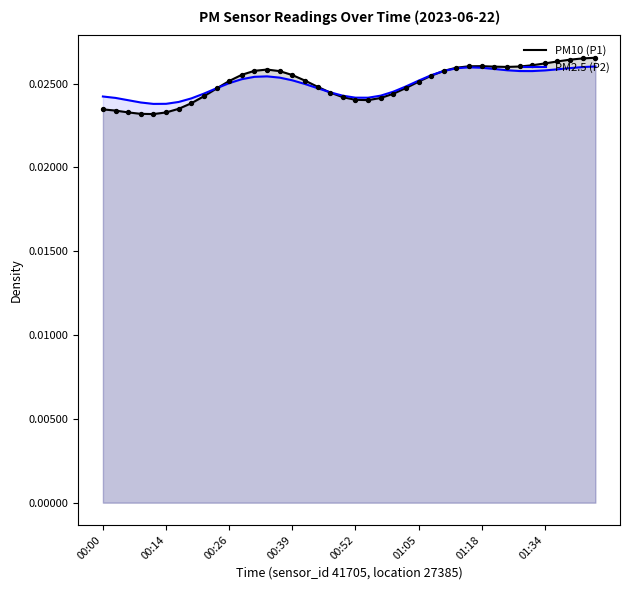

Is the value of PM10 (P1) at 01:34 greater than the value of PM2.5 (P2) at 00:52?

Yes